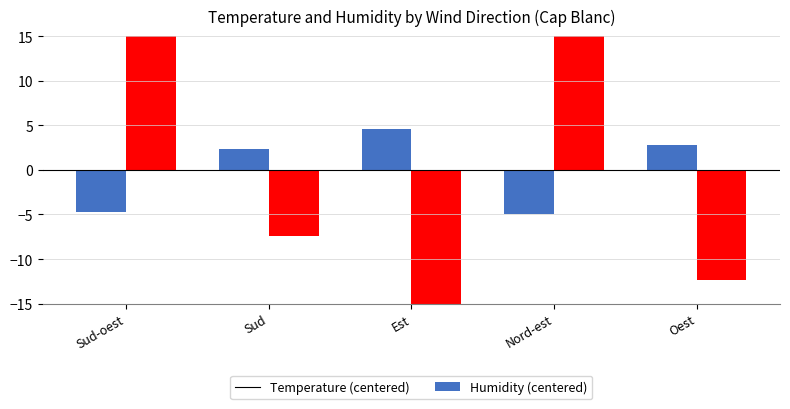

What is the spread (max minus min) of values at Sud?

9.7